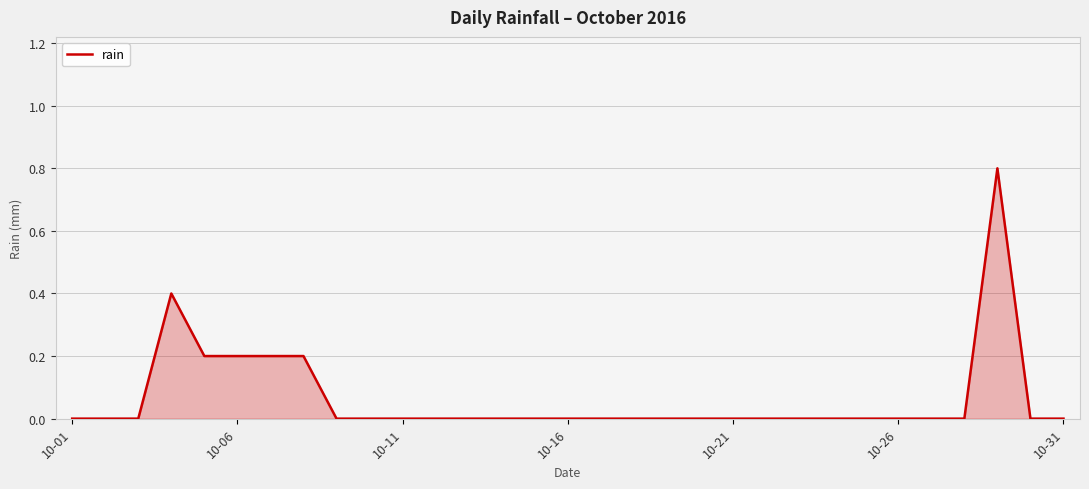

What is the difference between the maximum and minimum values?

0.8